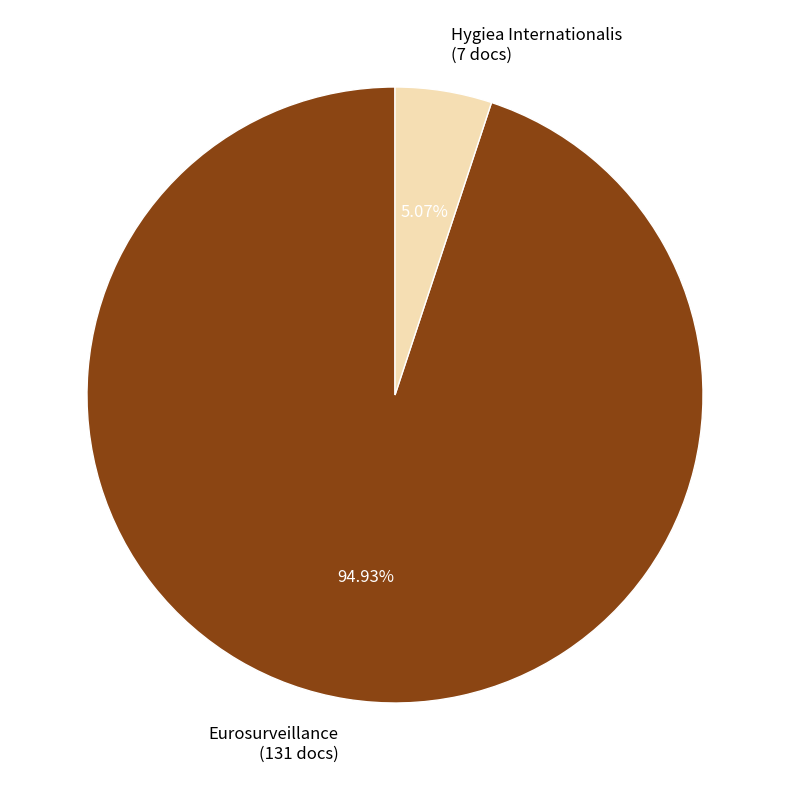

Approximately how many times larger is the value at Hygiea Internationalis compared to Eurosurveillance?

0.1